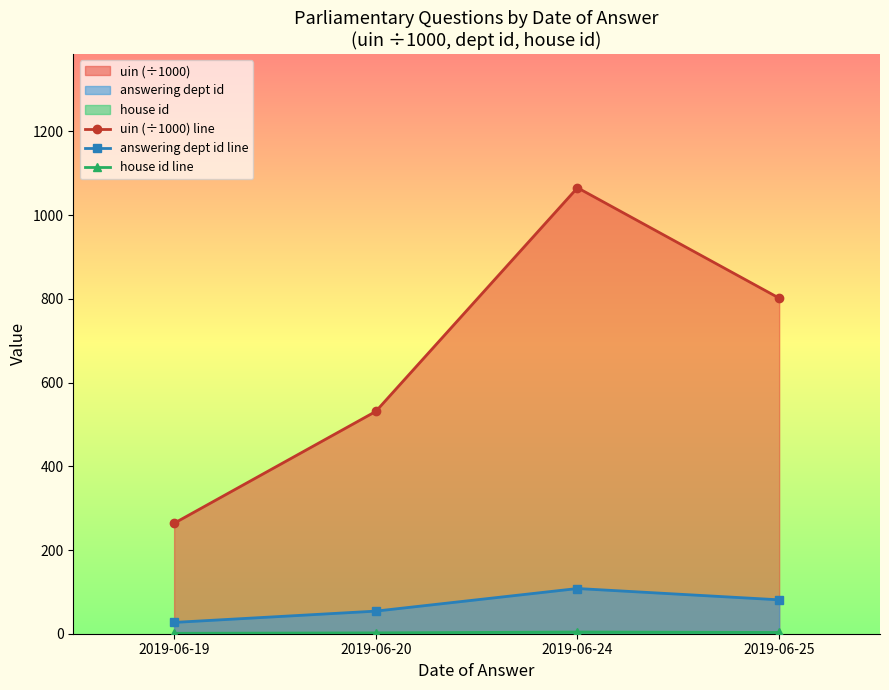

What is the value of the uin (÷1000) line point at the 1st from the left?

263.9